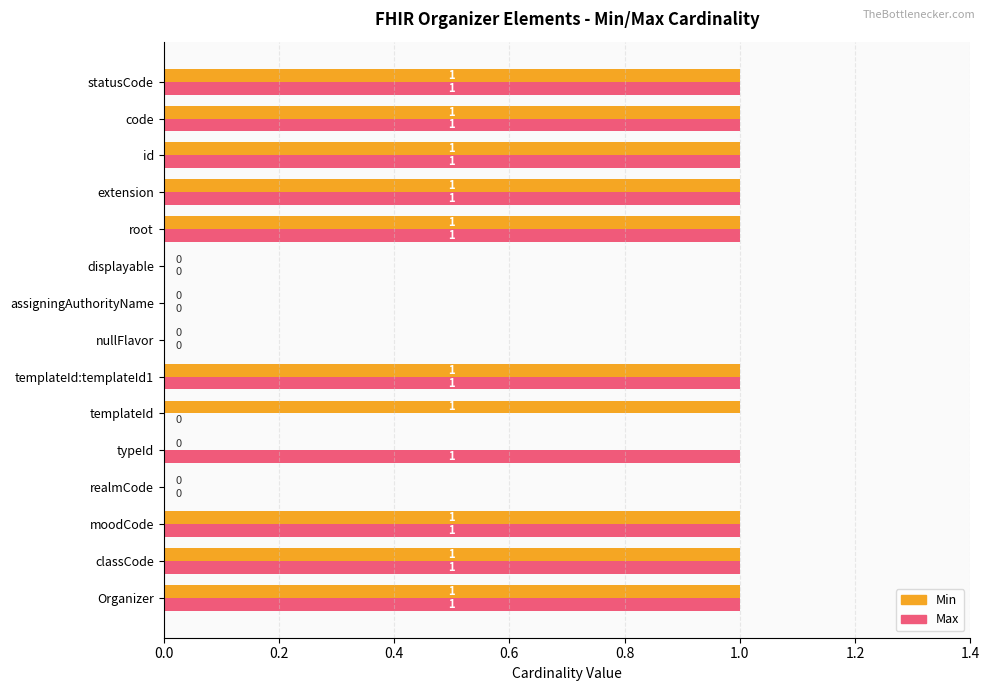

What is the sum of all Min values?

10